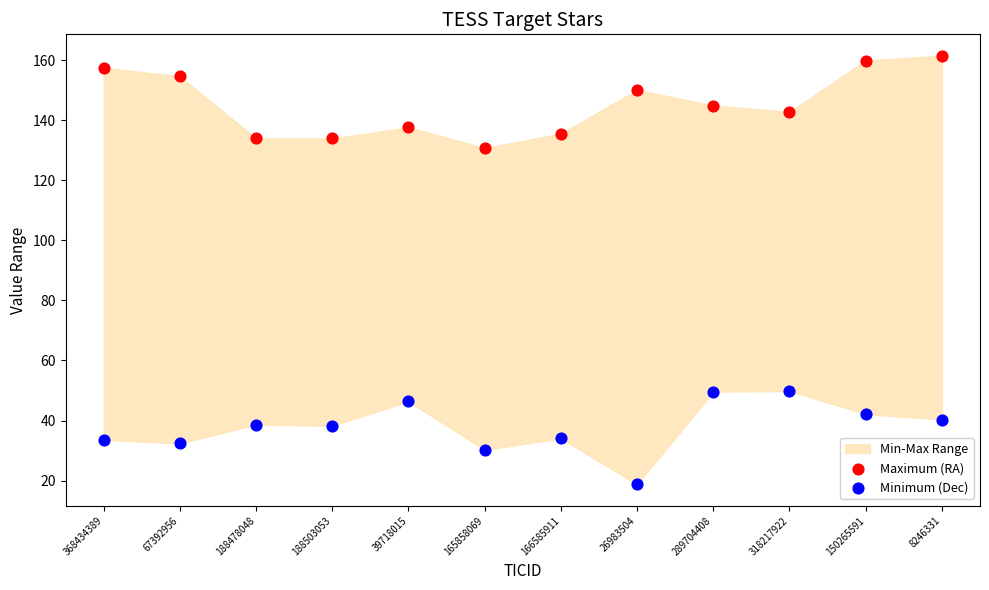

Across all data points, what is the range of Y values (max minus min)?

142.8